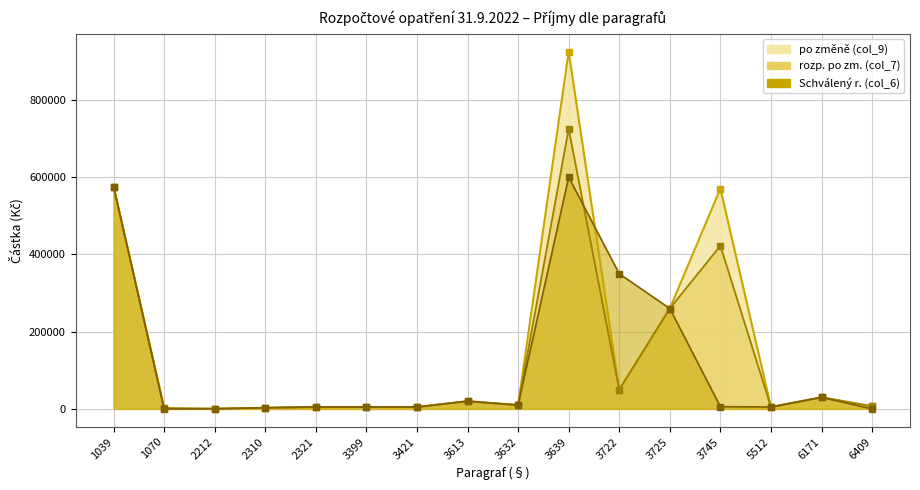

Does the chart display data point markers on the line(s)?

Yes